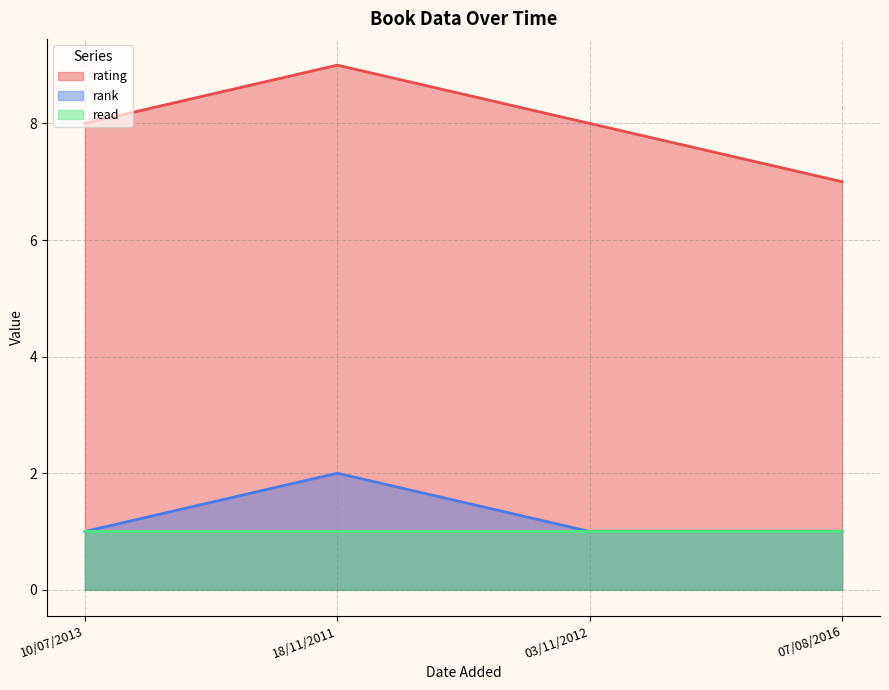

What is the difference between the maximum and second lowest values in the rating series?

1